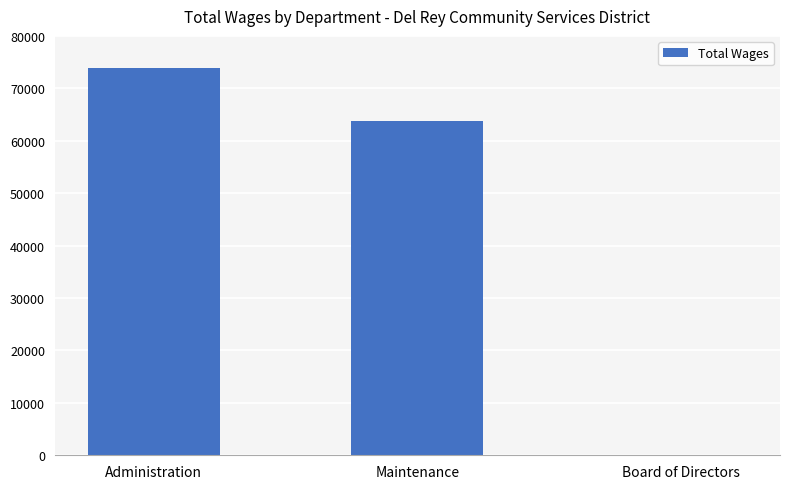

What is the change in value from Administration to Board of Directors?

-73825